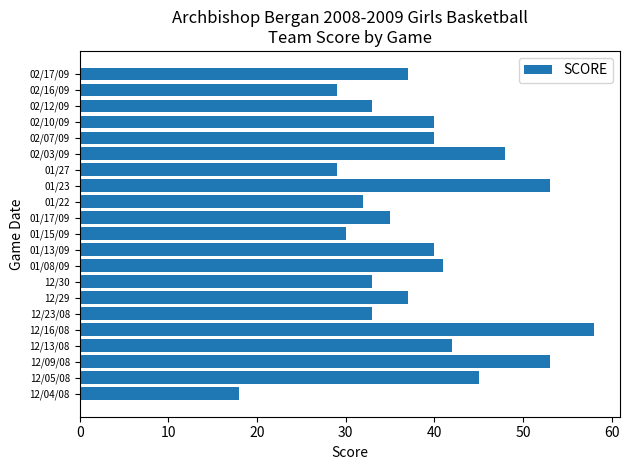

What is the change in value from 12/29 to 02/16/09?

-8